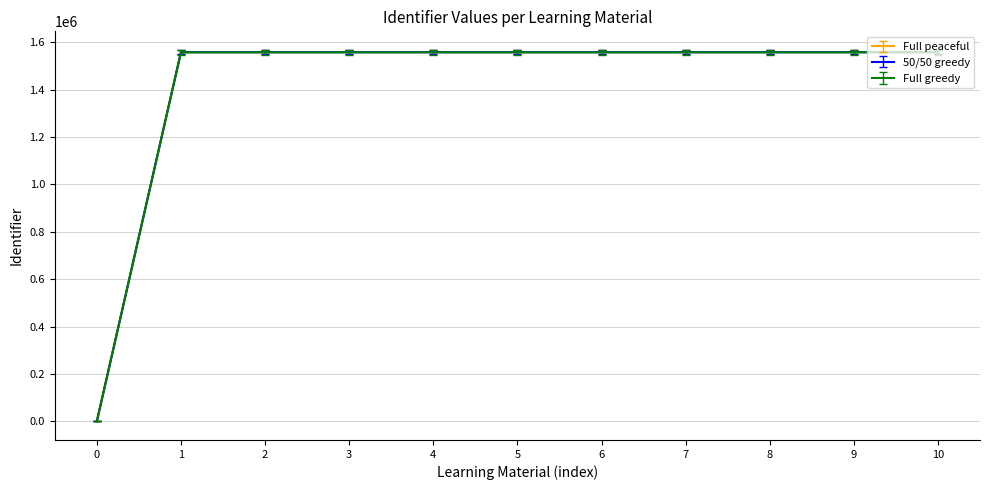

The value of Full peaceful at 7 is 2302848. True or false?

False